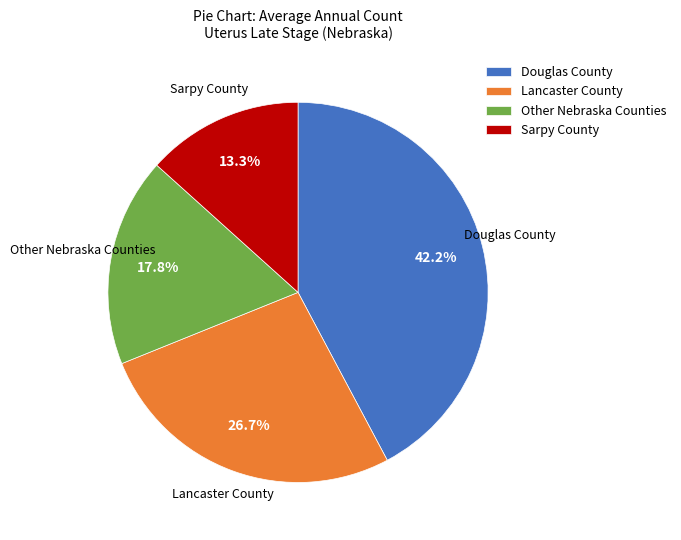

Count the number of slices in the pie.

4